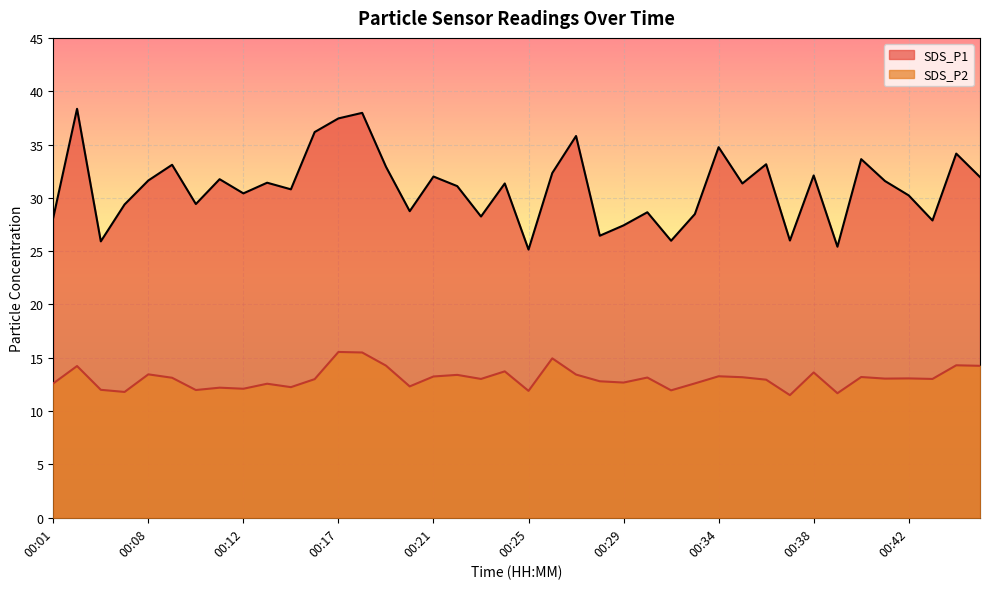

What is the total value across all series at 00:06?

37.9